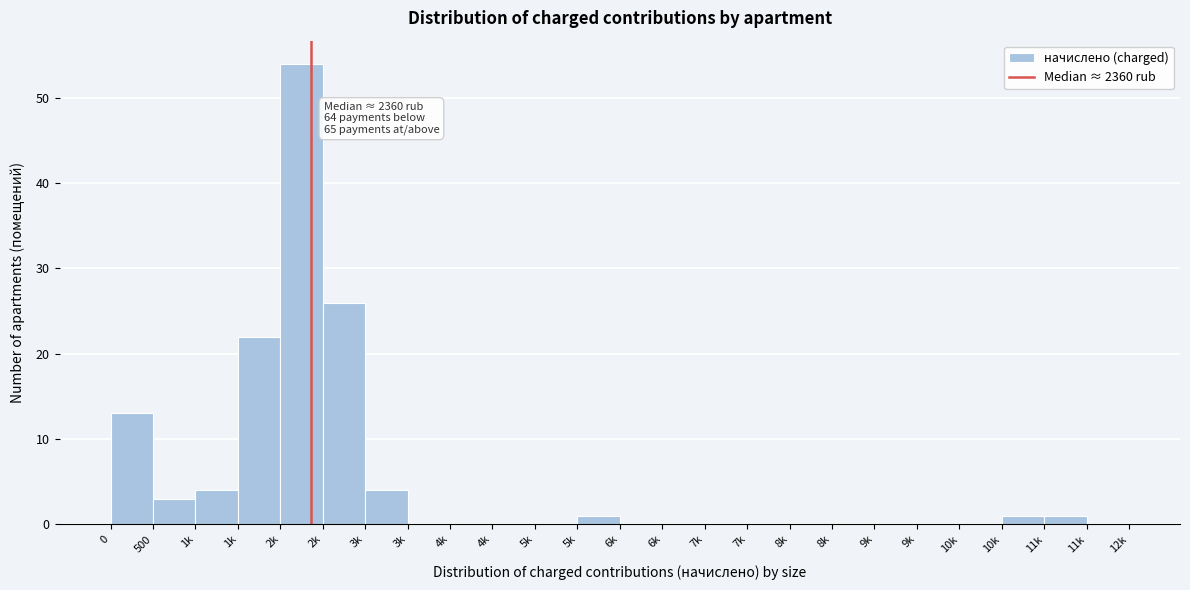

How many categories are shown in the chart?

24